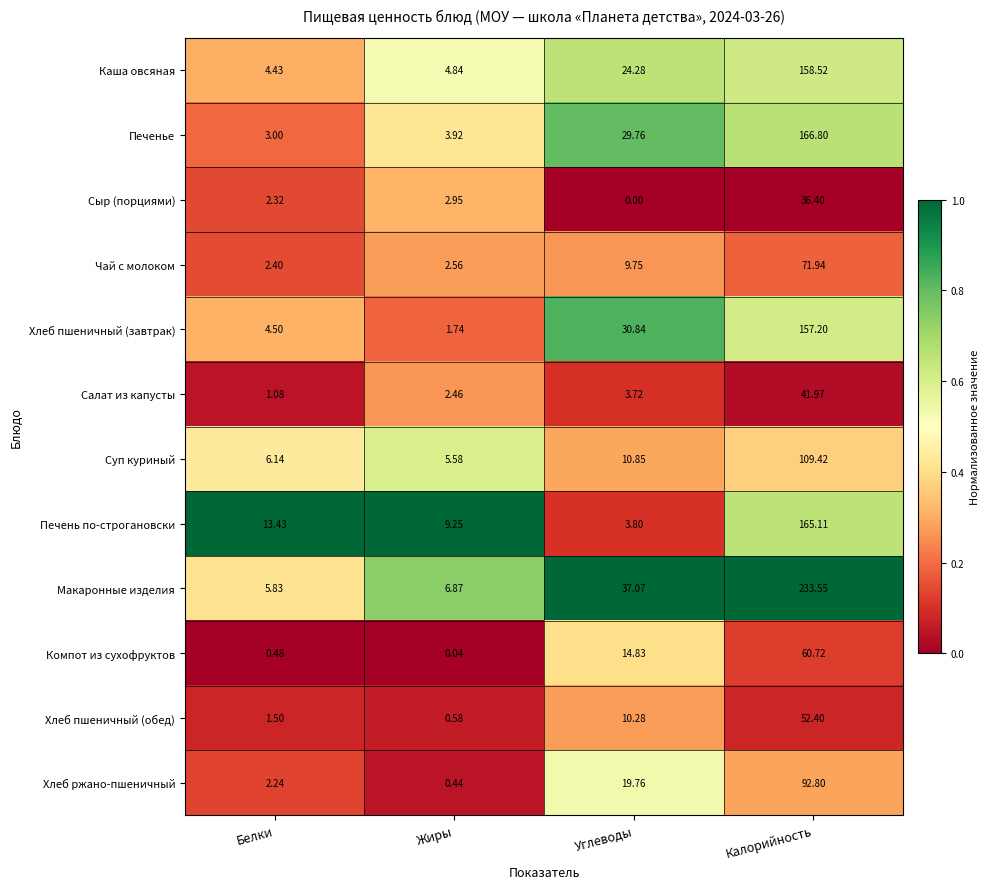

At which label does Суп куриный reach its peak?

Калорийность